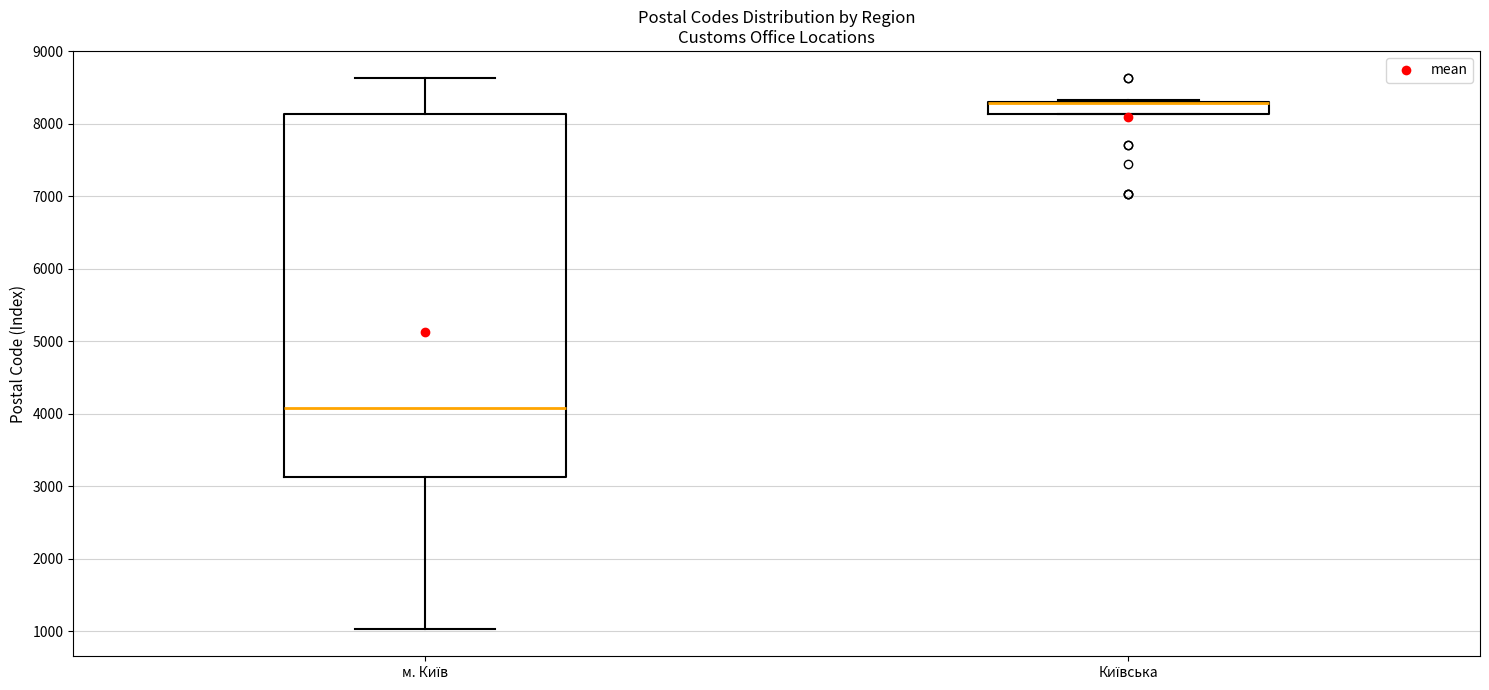

Where does the median line of the box for м. Київ sit on the y-axis? The values are not printed on the chart, so give them approximately, as read against the axis.

4100